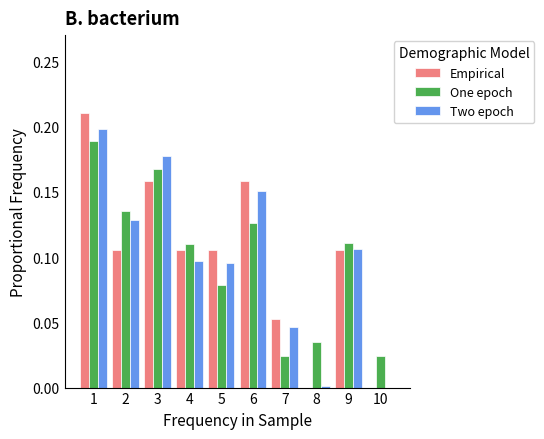

Which series changed the most between 2 and 5?

One epoch